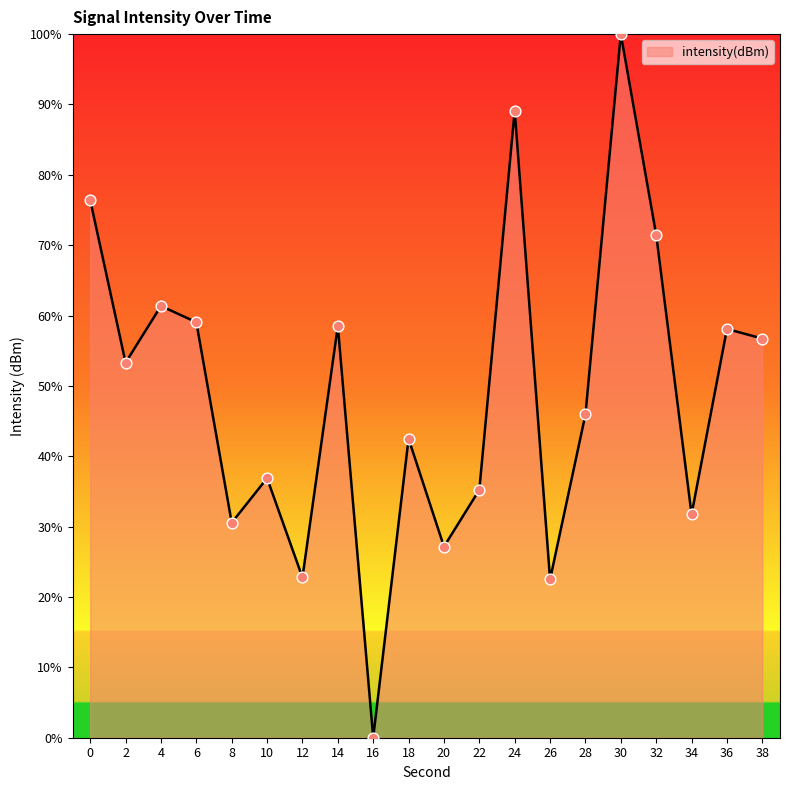

What is the change in value from 10 to 12?

-14.1